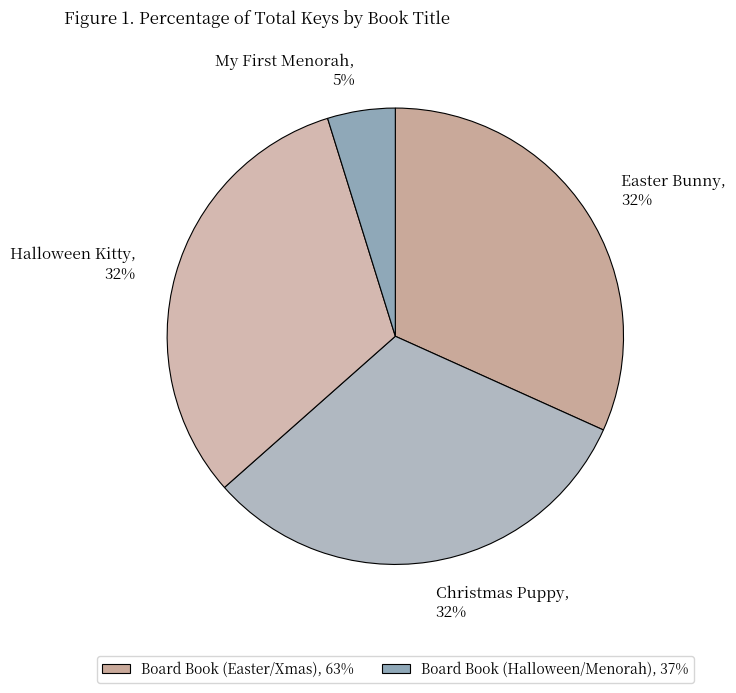

Does Easter Bunny represent more than half of the total?

No